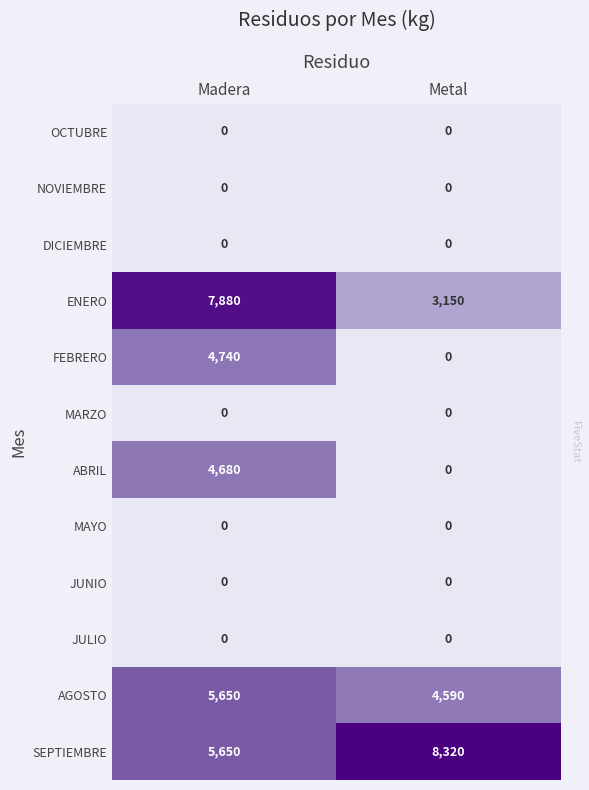

What is the spread (max minus min) of values at Madera?

7880